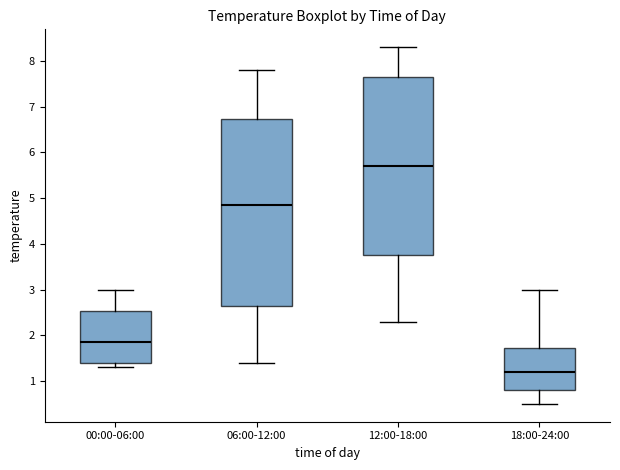

Where is the upper edge of the box for 12:00-18:00 on the y-axis? The values are not printed on the chart, so give them approximately, as read against the axis.

7.7